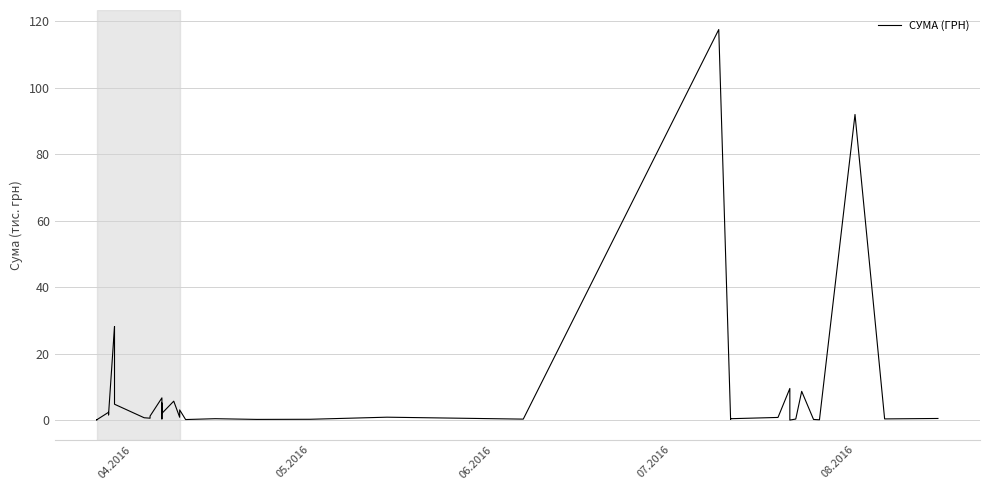

Reading right to left, list all the values displayed in this chart.

0.5	0.4	92.0	0.1	0.2	8.7	0.3	0.0	9.5	0.8	0.4	0.2	117.6	0.3	0.9	0.3	0.2	0.4	0.2	3.1	0.9	5.7	5.7	2.0	5.1	0.4	6.7	1.2	0.6	0.7	4.8	26.4	28.2	1.9	1.6	2.4	0.1	0.1	0.1	0.1